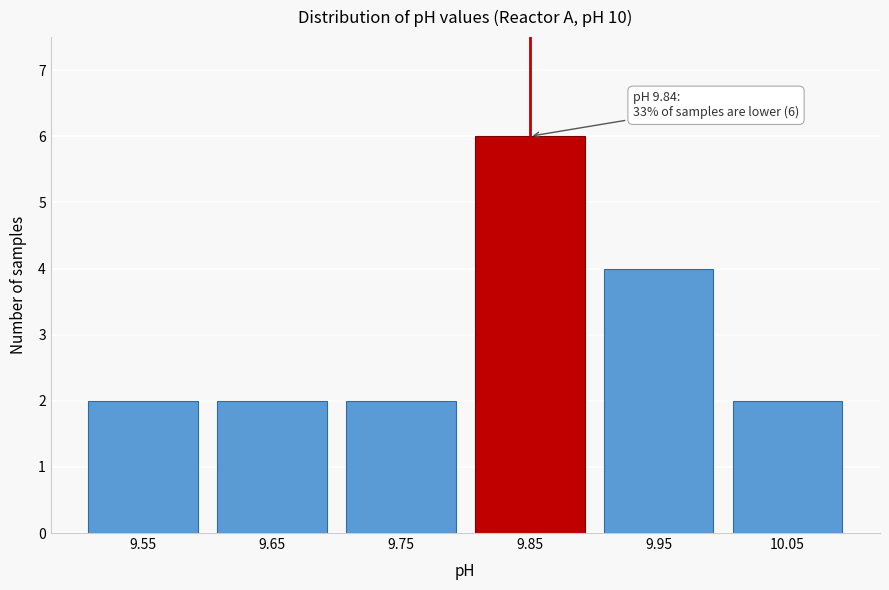

Reading left to right, what are all the values shown in this chart?

9.55=2	9.65=2	9.75=2	9.85=6	9.95=4	10.05=2